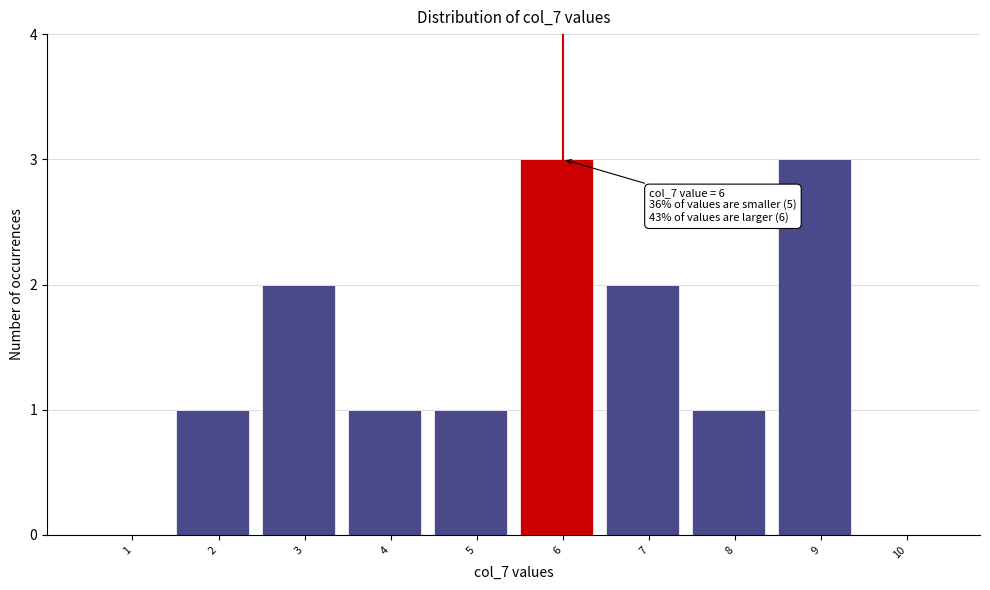

Reading left to right, what are all the values shown in this chart?

1=0	2=1	3=2	4=1	5=1	6=3	7=2	8=1	9=3	10=0